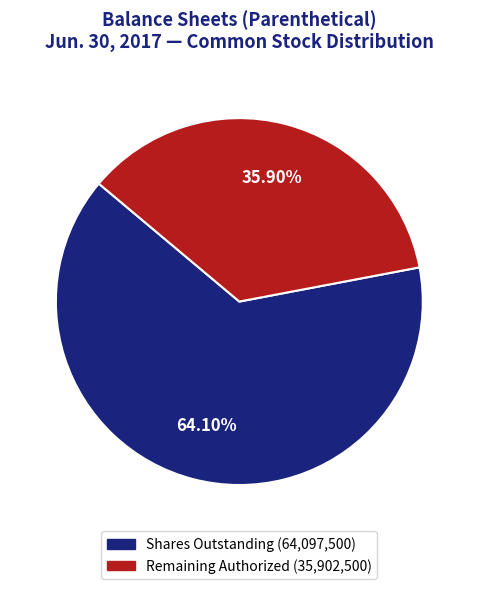

How many slices are in this pie chart?

2